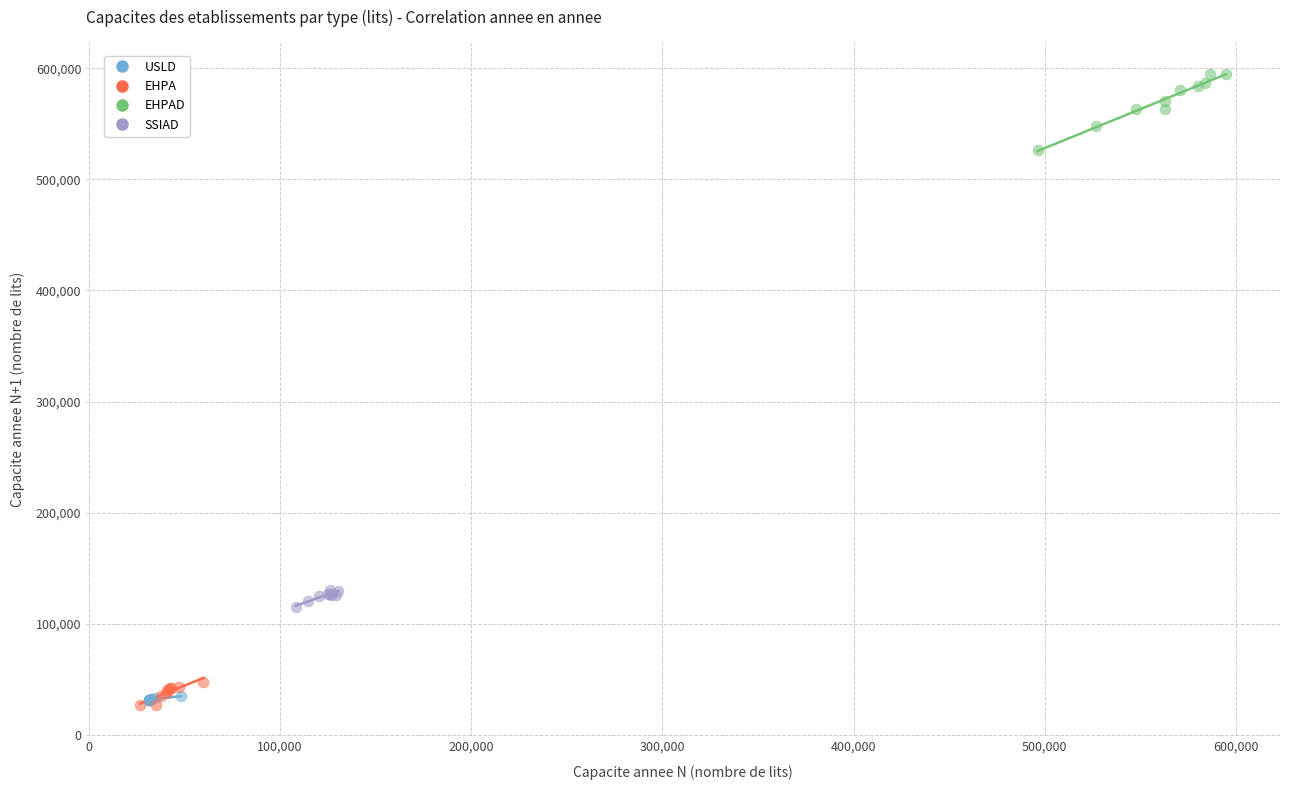

Which series has the largest Y range (max minus min)?

EHPAD